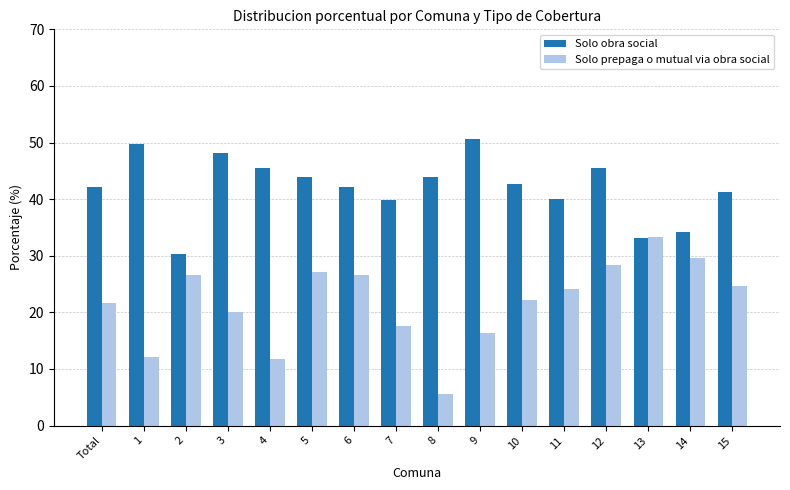

What is the spread (max minus min) of values at 4?

33.8